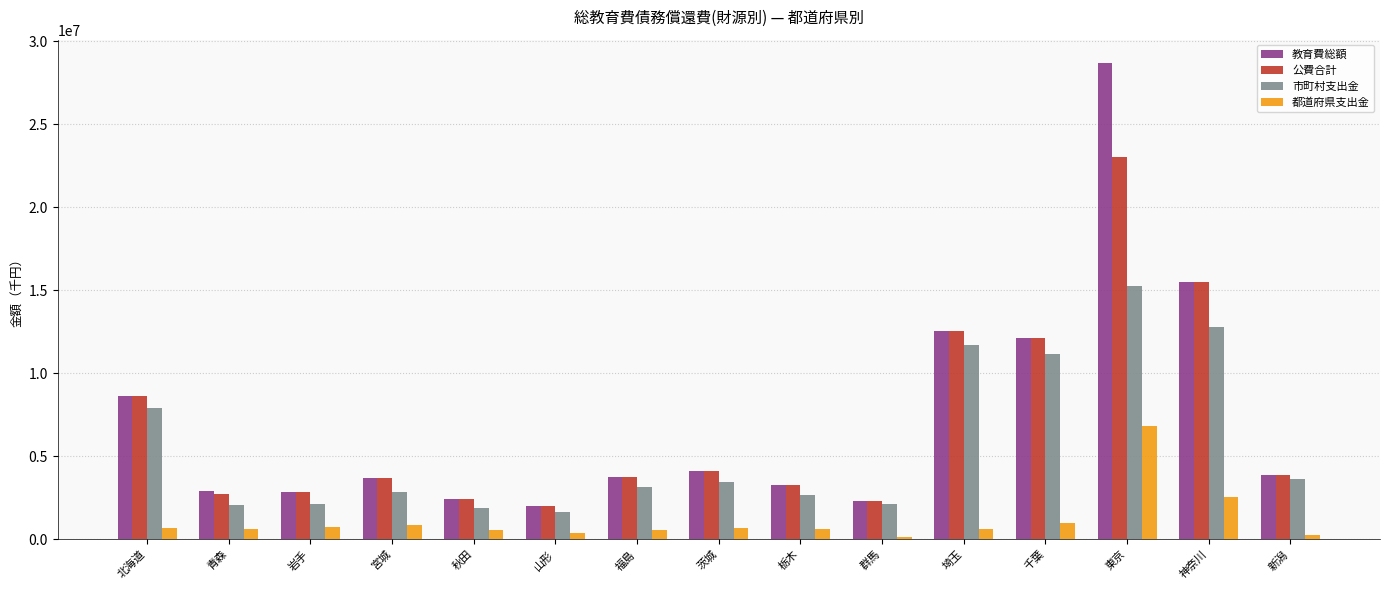

What is the sum of all 教育費総額 values?

108579391